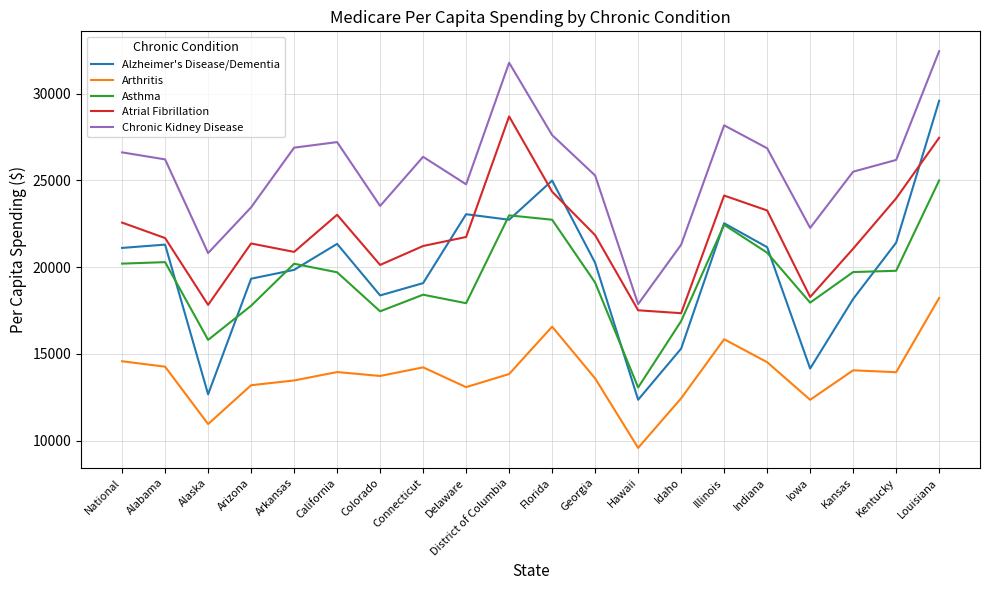

At how many categories does at least one series exceed 28674?

2